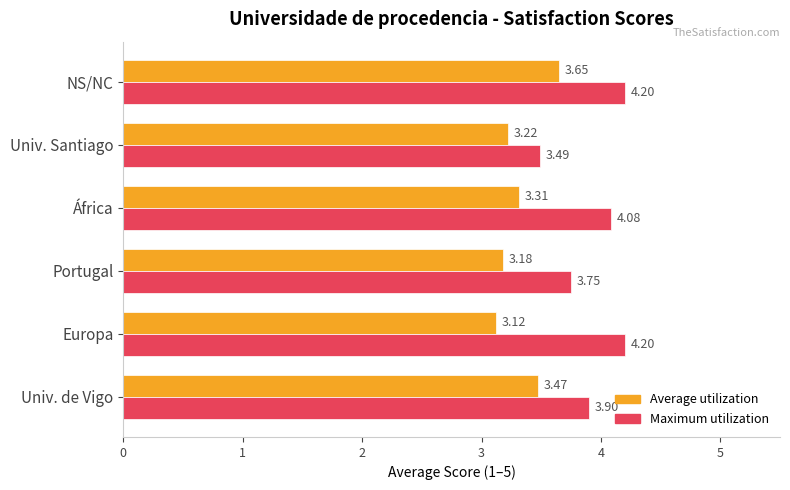

What is the difference between the highest and lowest values at NS/NC?

0.6